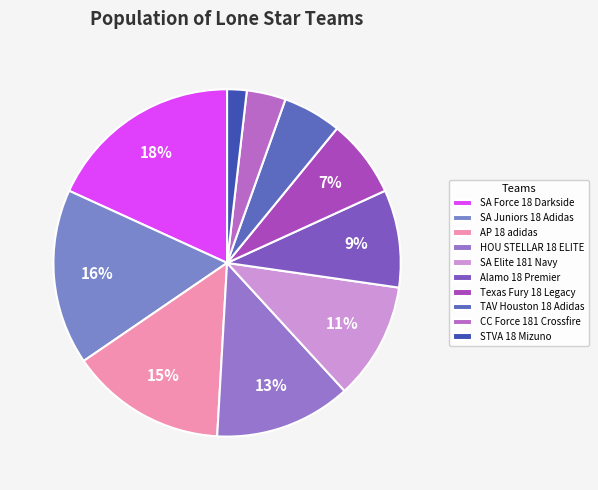

Is there a majority slice in this chart?

No